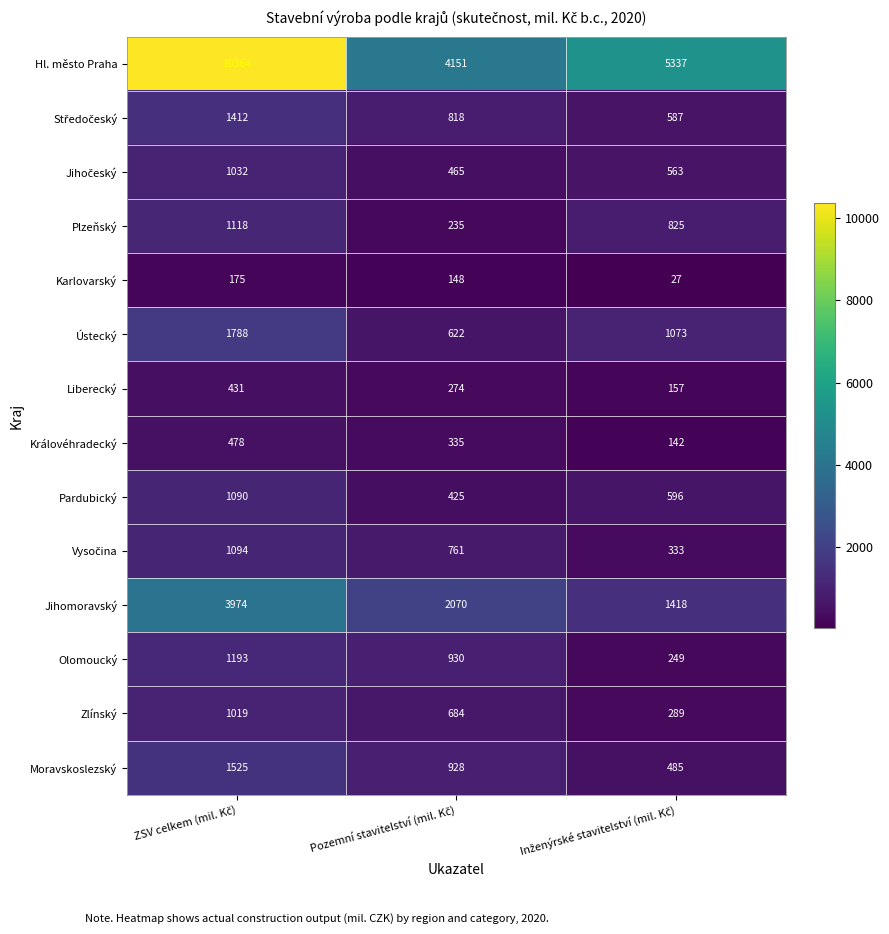

Which series has the largest total across all categories?

Hl. město Praha